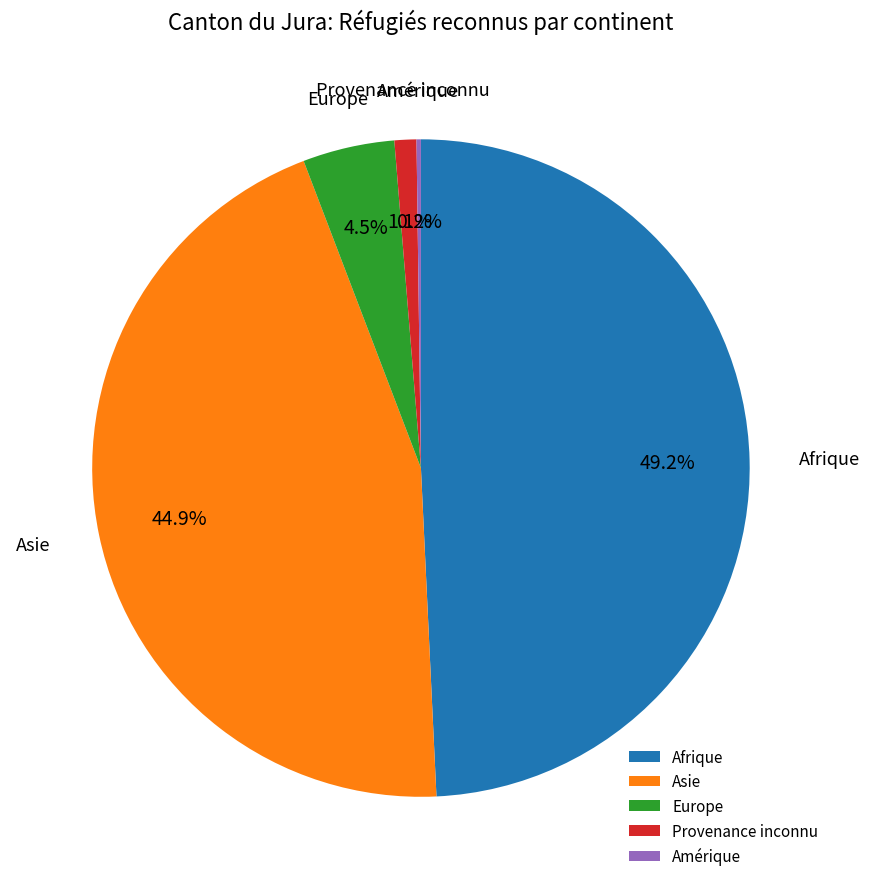

Is there any slice that represents more than half of the pie?

No